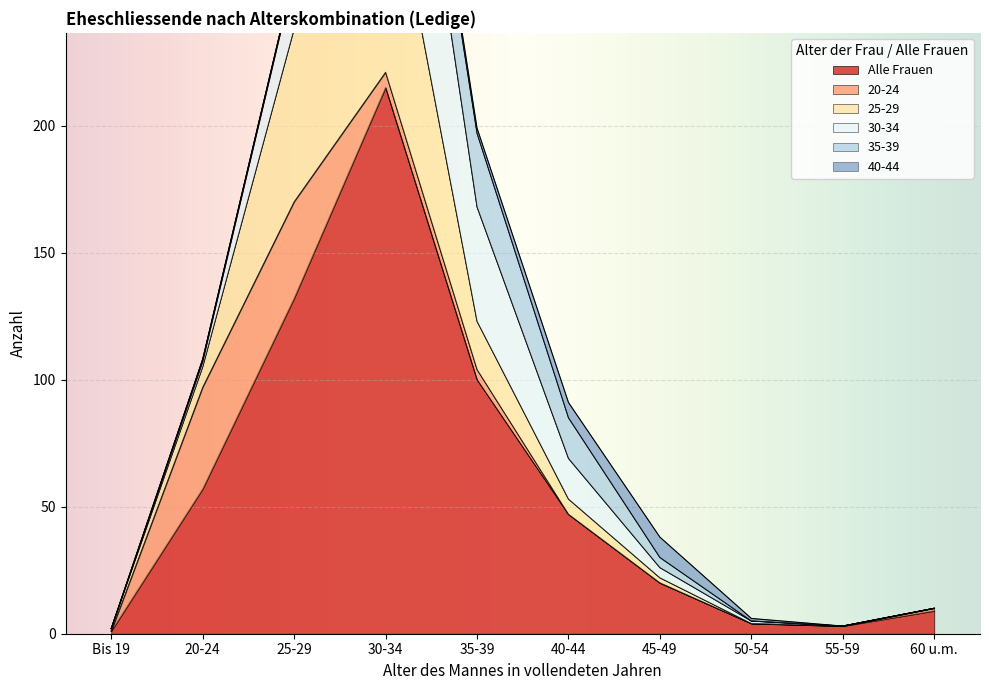

Which category has the highest value in the Alle Frauen series?

30-34